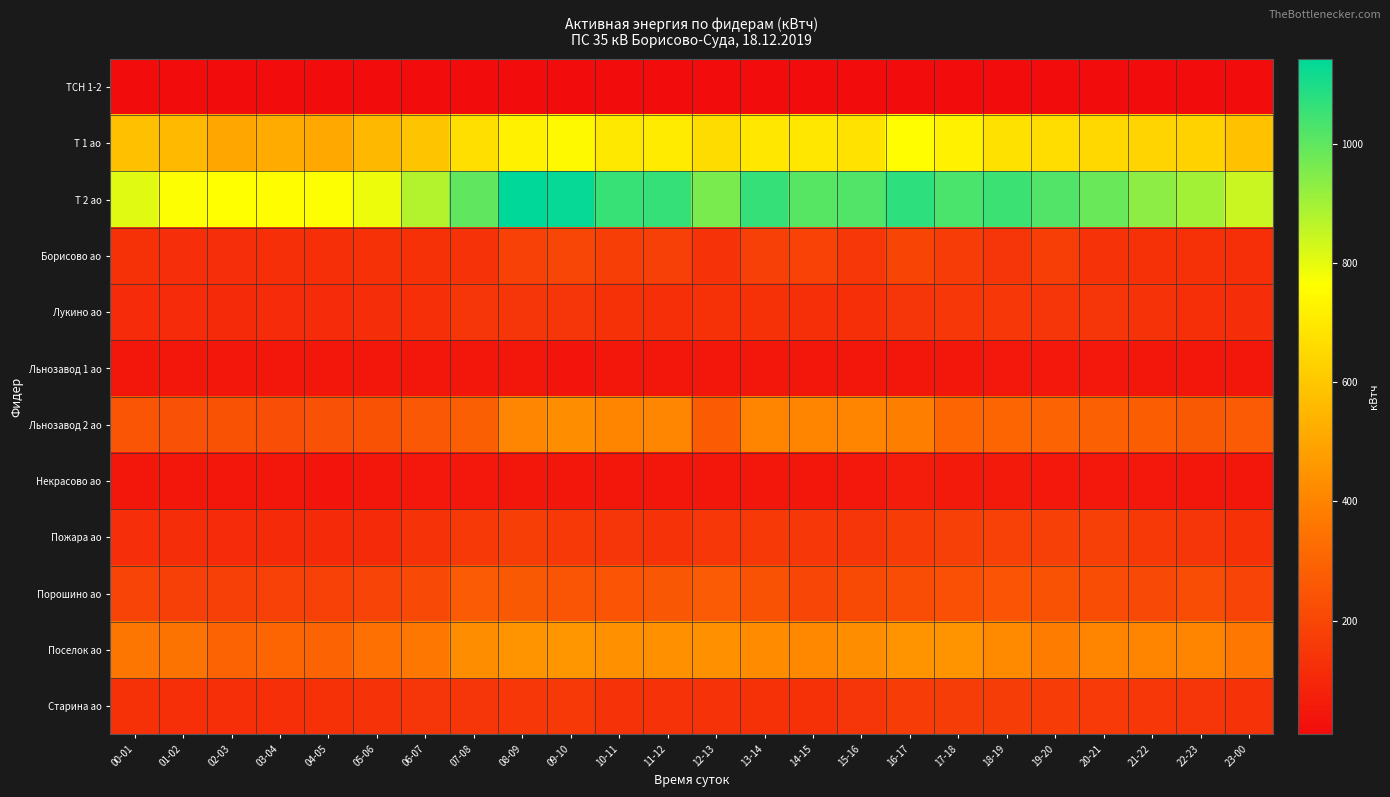

What is the minimum value shown in the chart?

8.7